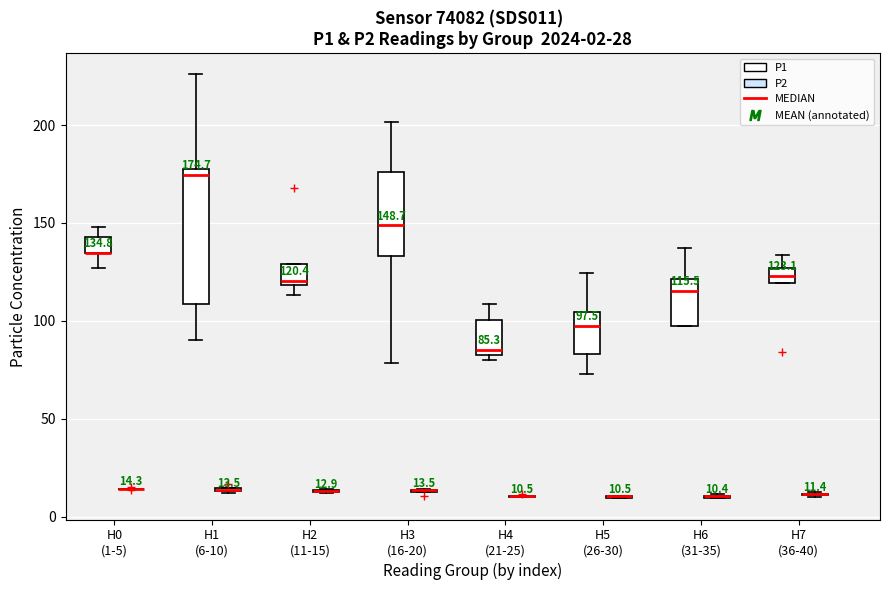

Comparing the boxes themselves (not the whiskers), which one is the tallest?

H1 (6-10) (P1)